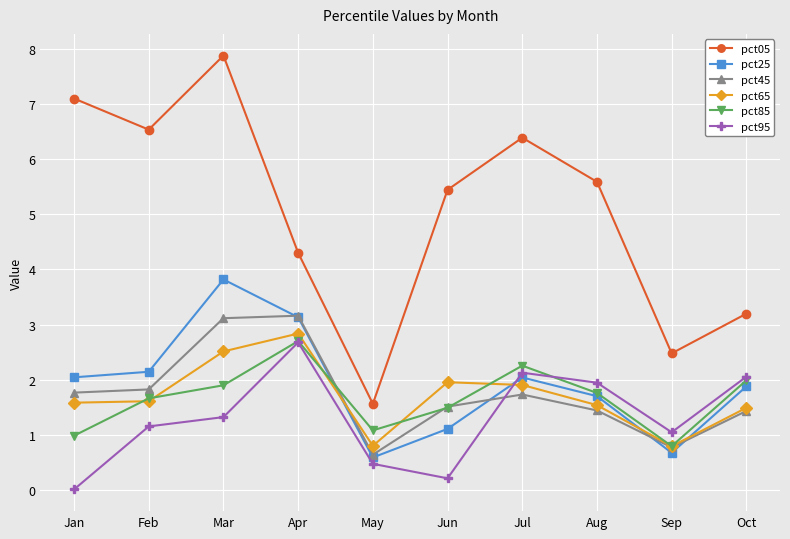

What are all the series names shown in the legend?

pct05, pct25, pct45, pct65, pct85, pct95